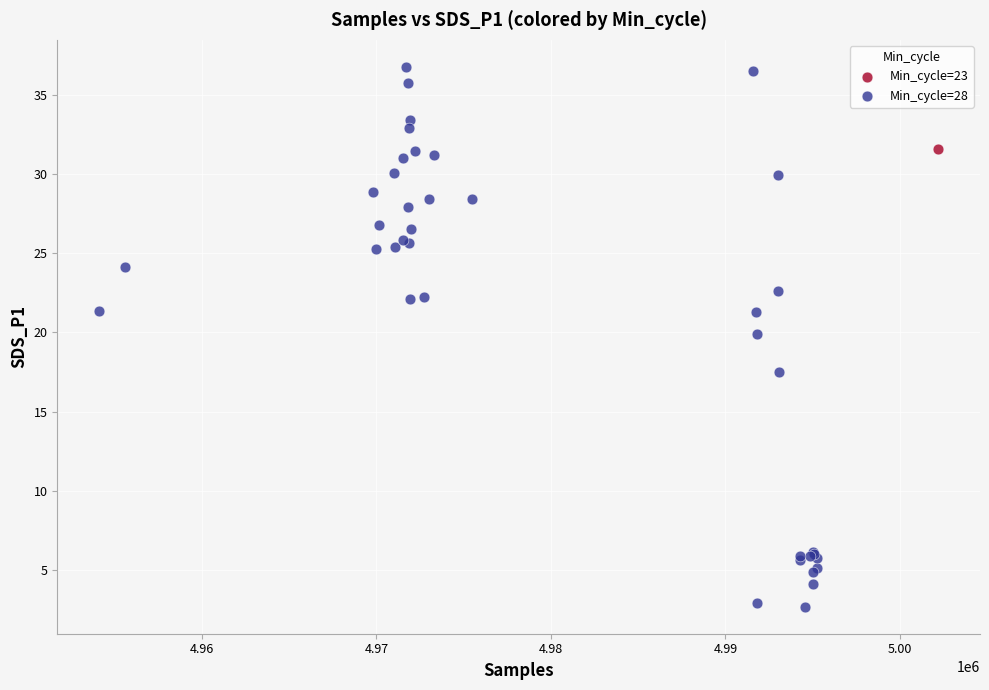

What are all the series names shown in the legend?

Min_cycle=23, Min_cycle=28